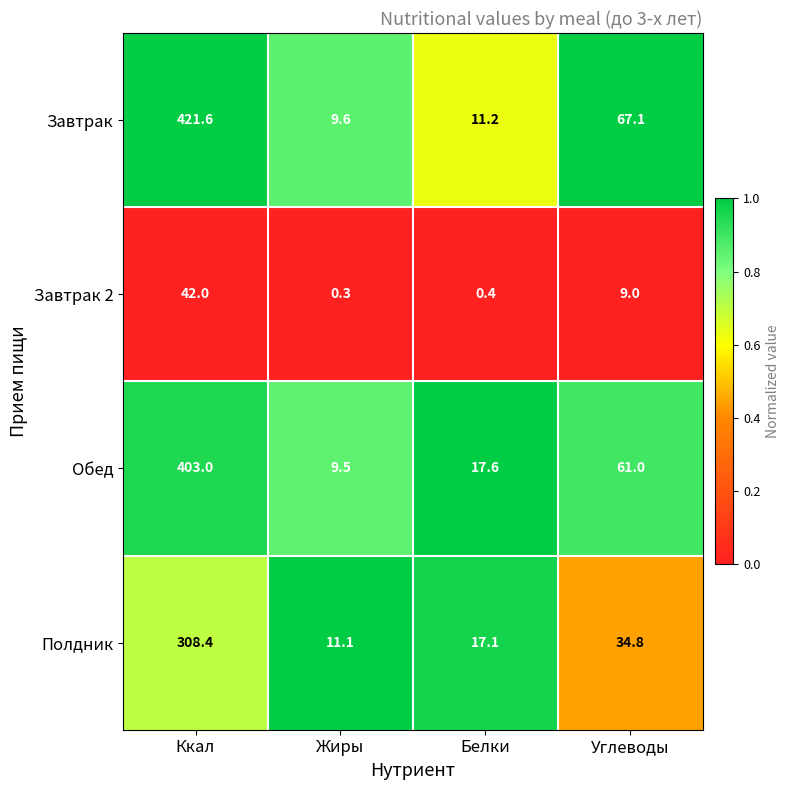

What is the difference between the maximum and minimum values in the Завтрак series?

412.0